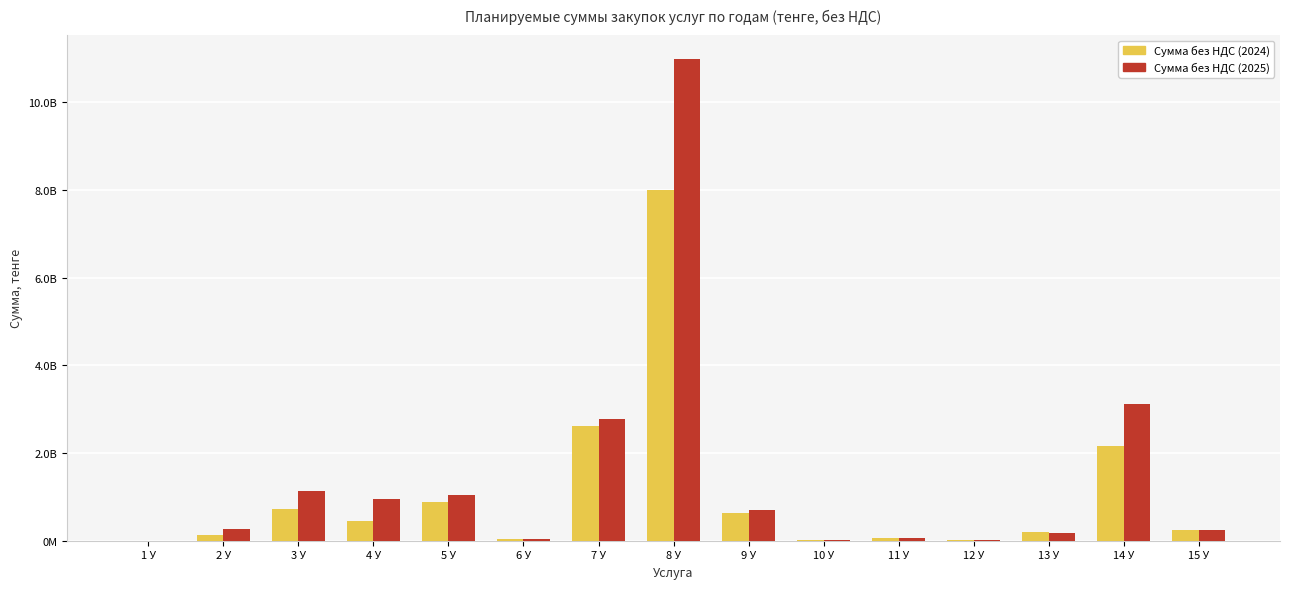

What is the approximate value of Сумма без НДС (2024) at 2 У?

127581920.0